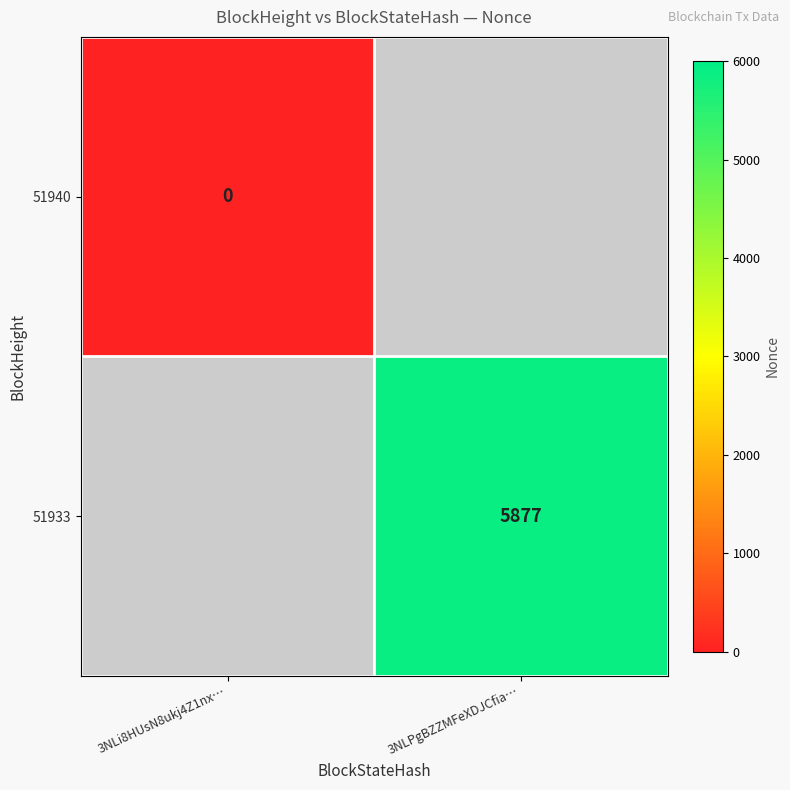

The value of 51933 at 3NLPgBZZMFeXDJCfia… is 3729. True or false?

False